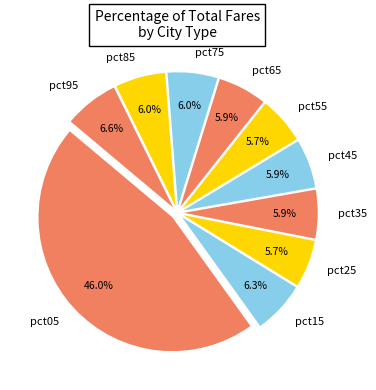

Which category has the biggest portion of the pie?

pct05